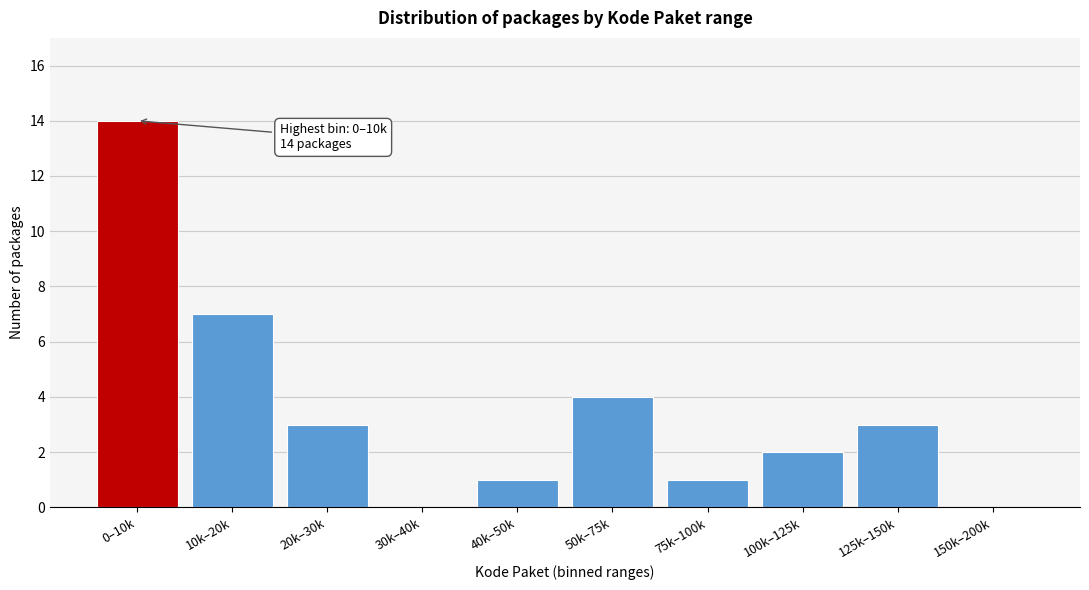

Reading left to right, transcribe all the data shown in this chart.

0–10k=14	10k–20k=7	20k–30k=3	30k–40k=0	40k–50k=1	50k–75k=4	75k–100k=1	100k–125k=2	125k–150k=3	150k–200k=0